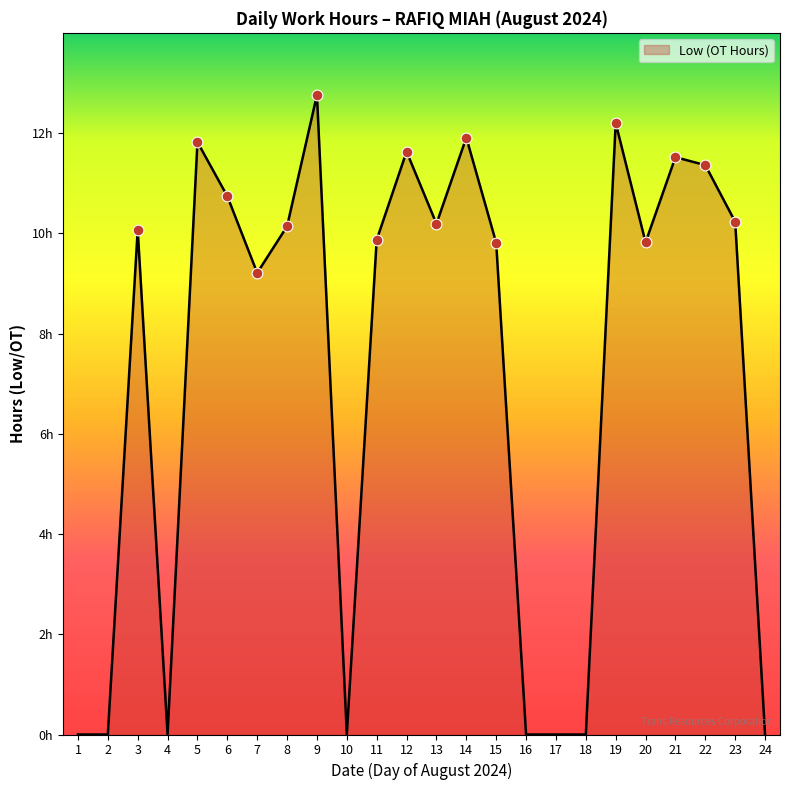

Approximately how many times larger is the value at 9 compared to 21?

1.1